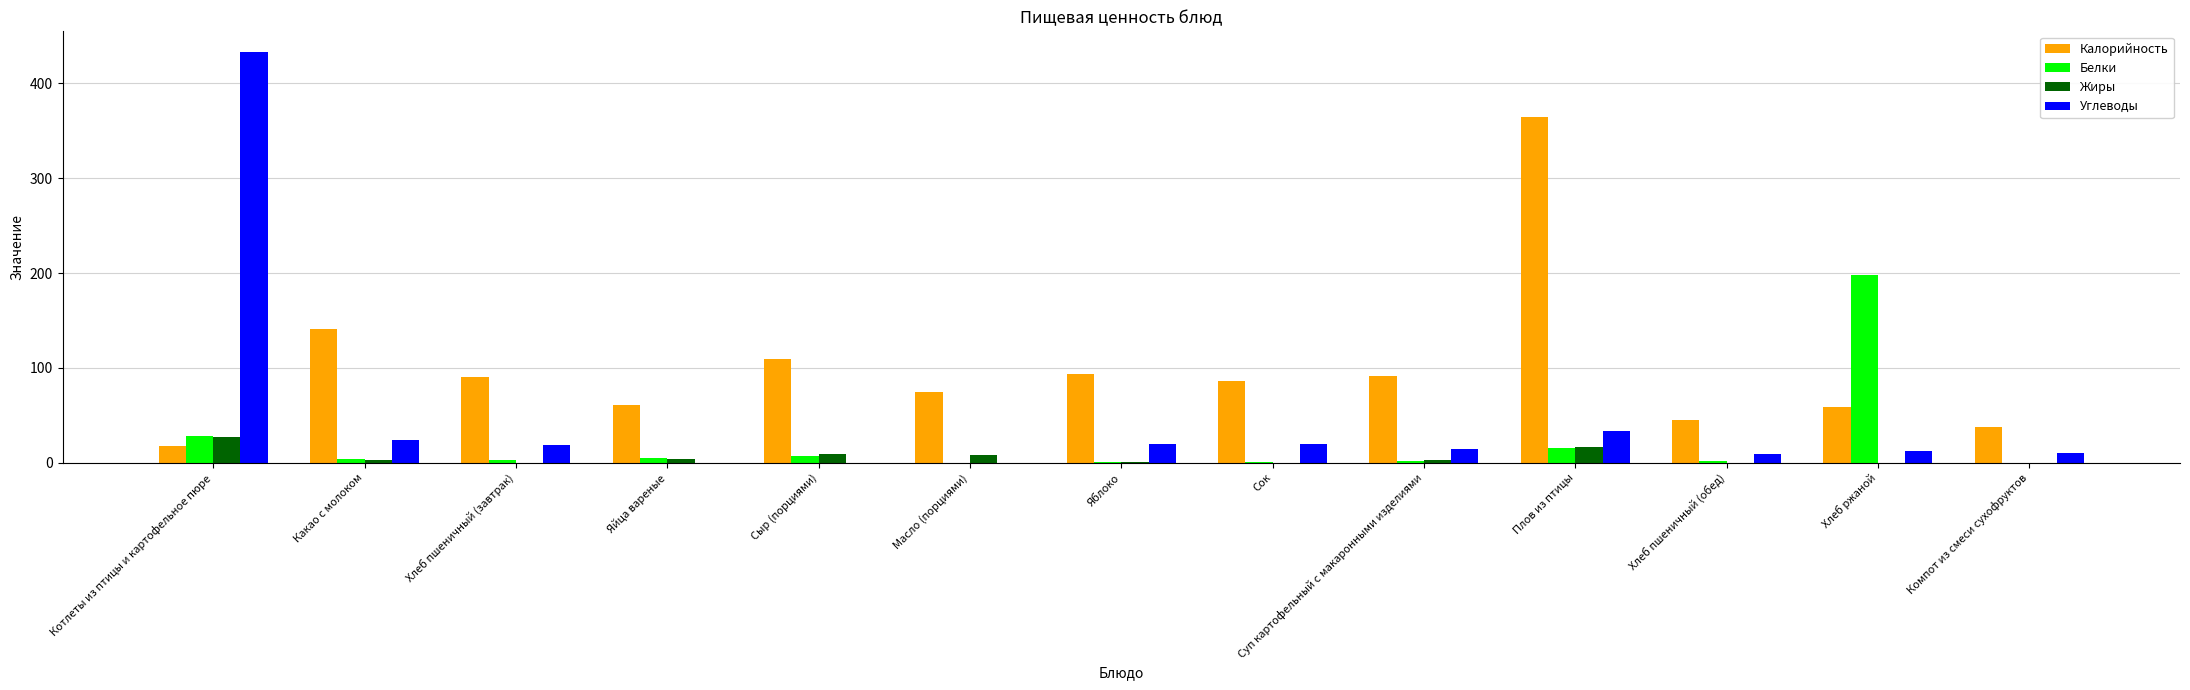

At which label does Жиры reach its peak?

Котлеты из птицы и картофельное пюре